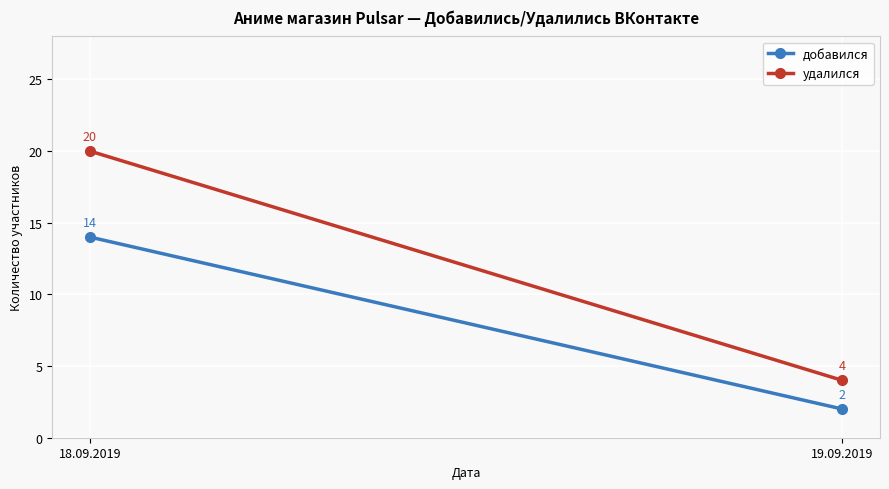

How many values in the удалился series are below 20?

1